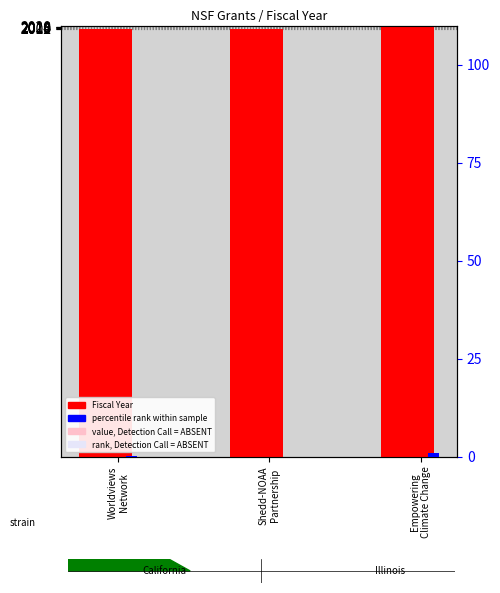

True or false: Fiscal Year has a value of 2009.0 at Shedd-NOAA
Partnership.

True